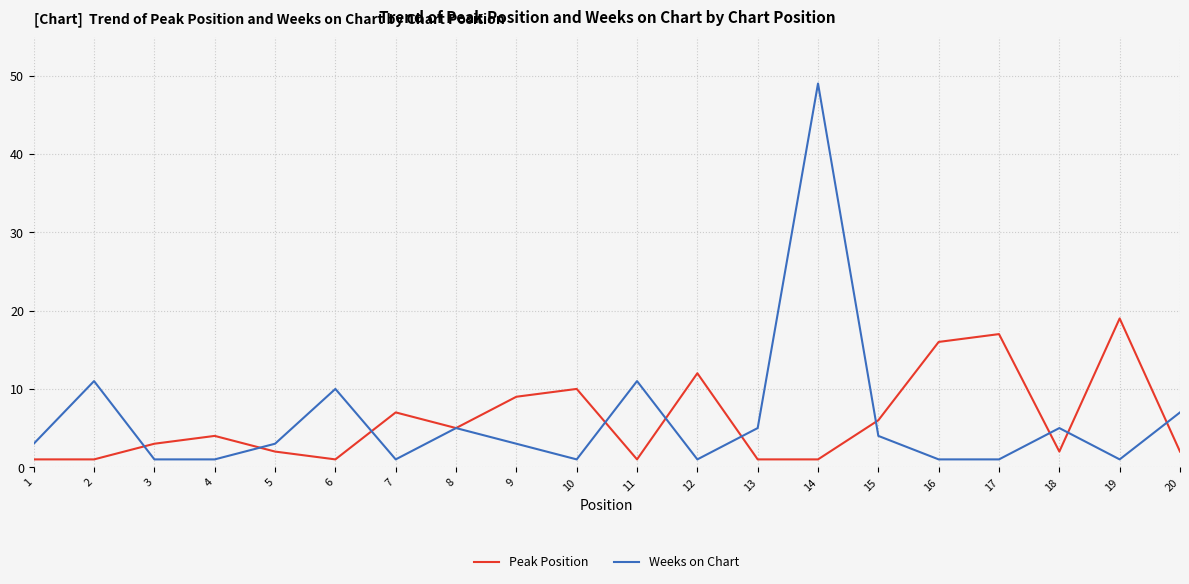

The value of Weeks on Chart at 1 is 3. True or false?

True